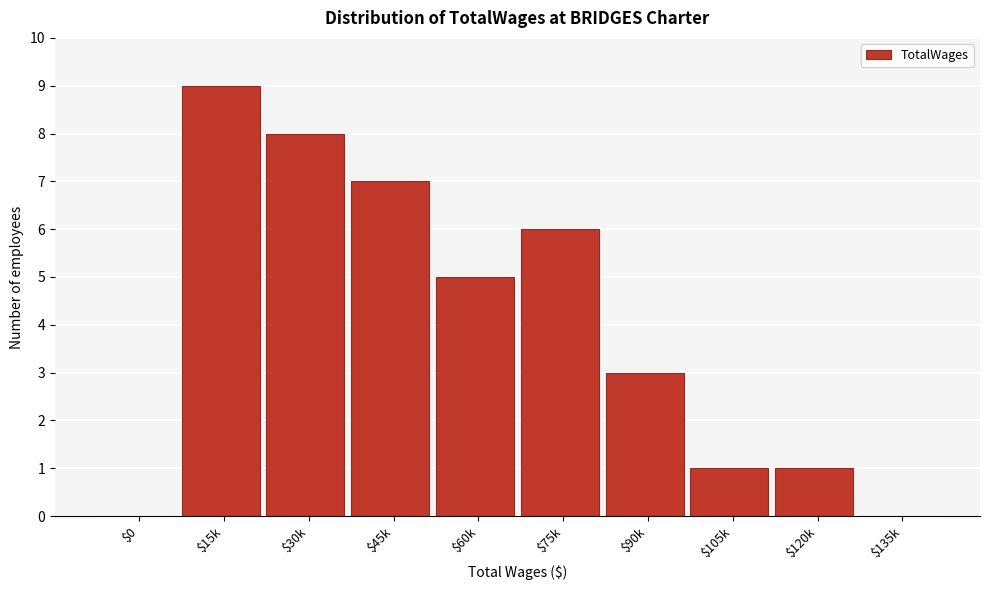

The chart shows a value of 3 at $90k. True or false?

True